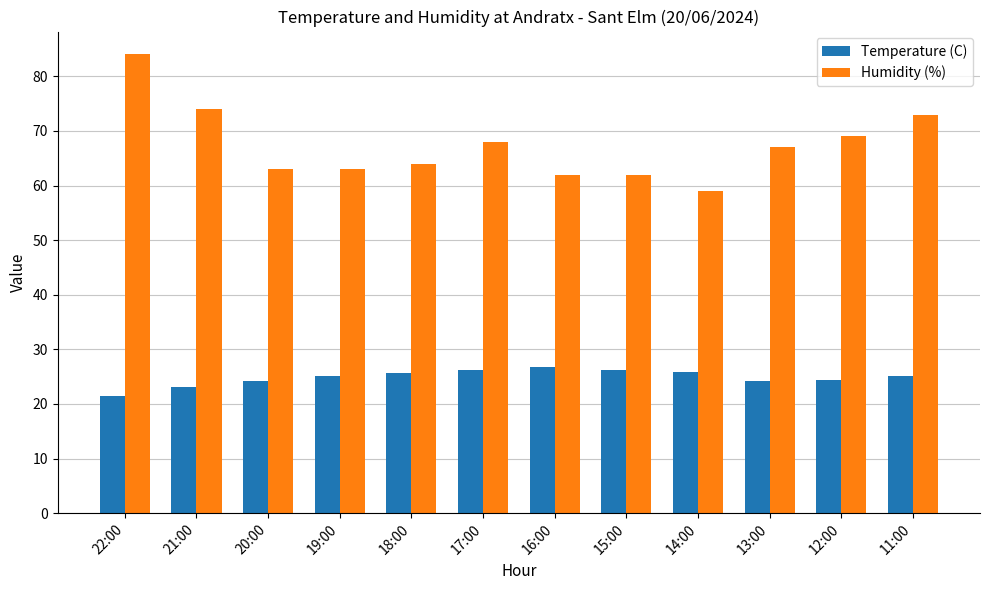

Read the Humidity (%) value at 19:00.

63.0